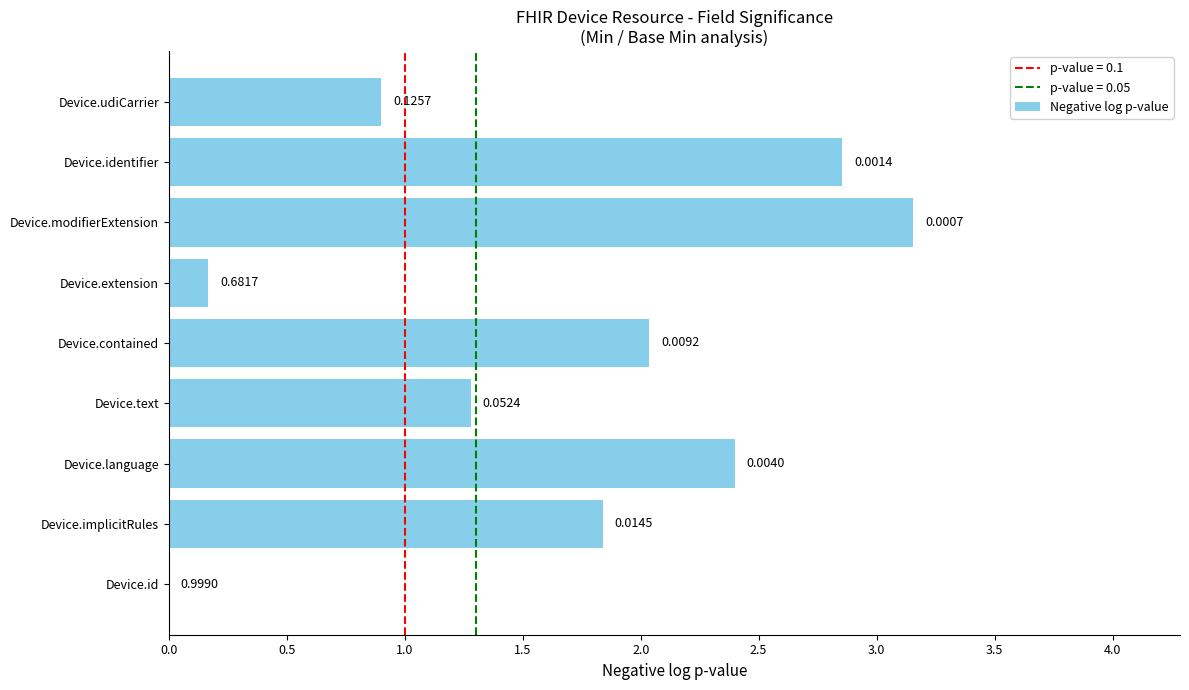

What is the sum of all values?

14.6